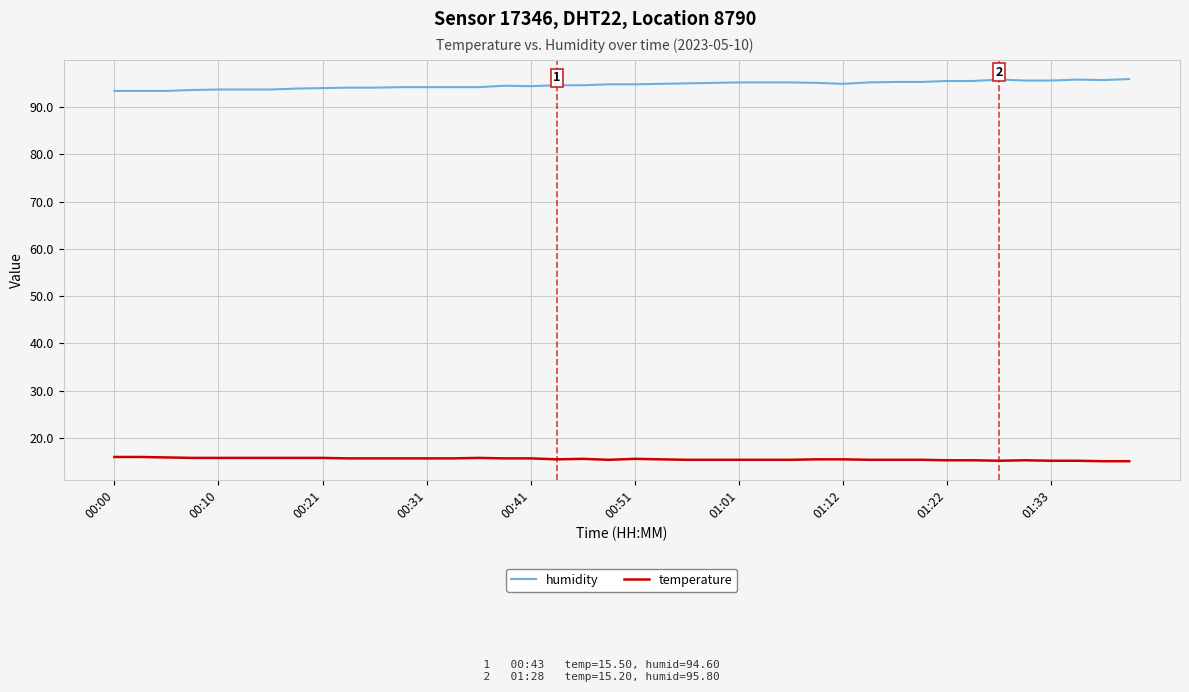

What is the minimum value shown in the chart?

15.1